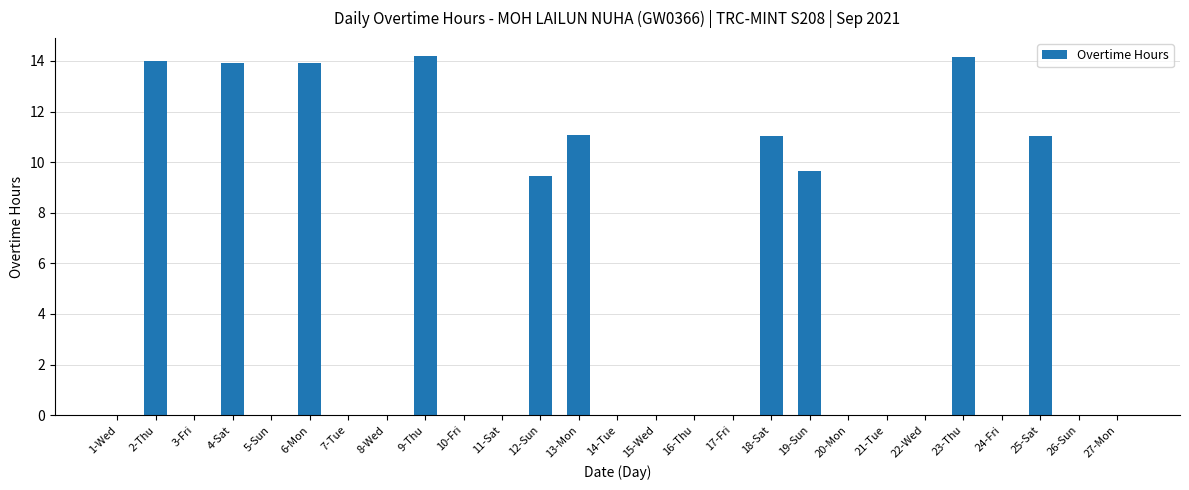

What is the sum of all values?

122.5